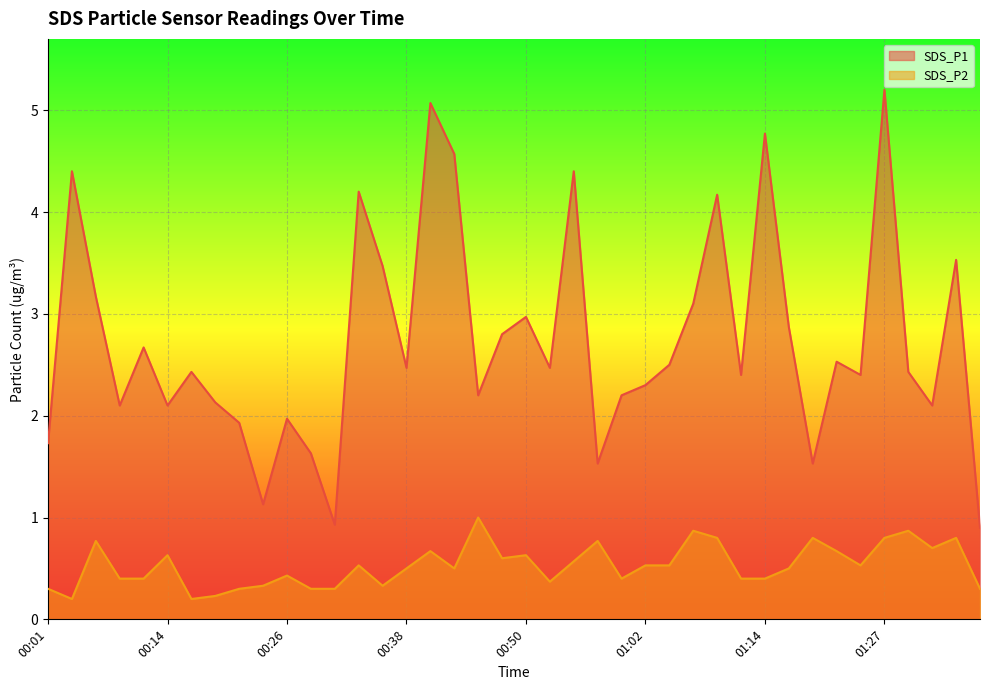

What is the value of the SDS_P1 point at the 19th from the left?

2.2